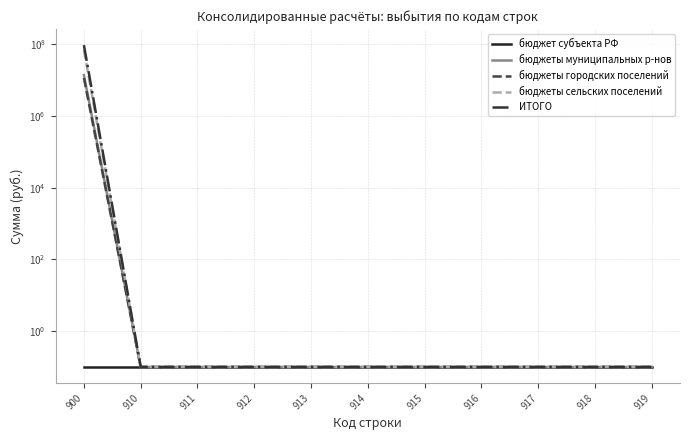

Which label corresponds to the smallest value in the chart?

900